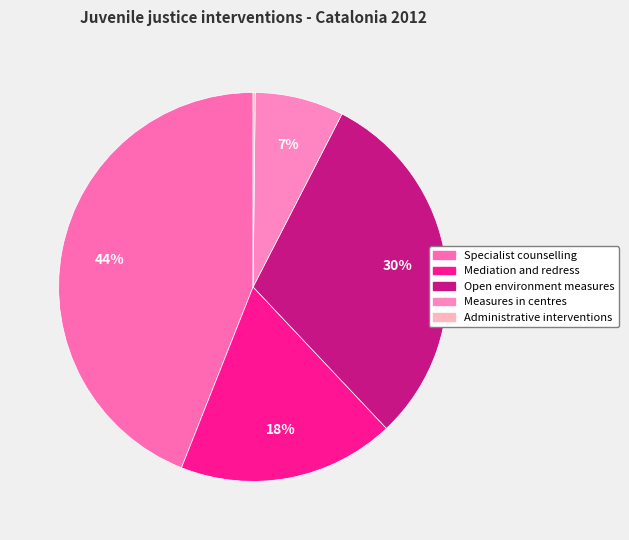

To the nearest percent, what portion does Specialist counselling represent?

44%